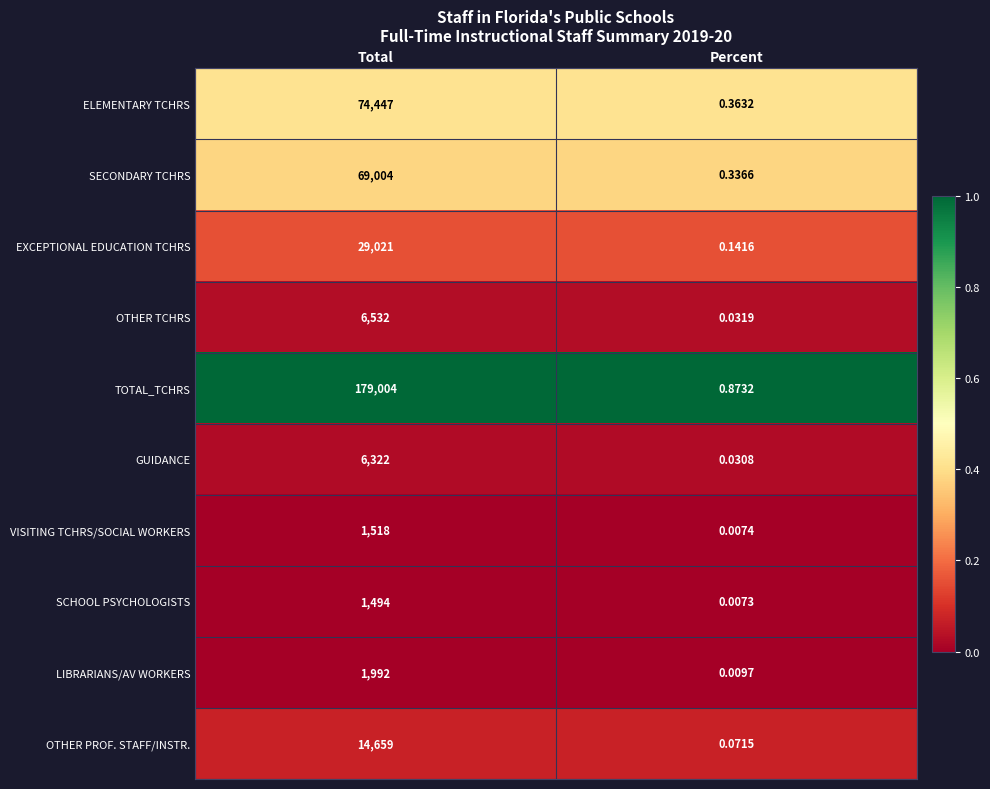

At Total, list the series in order from smallest to largest.

SCHOOL PSYCHOLOGISTS, VISITING TCHRS/SOCIAL WORKERS, LIBRARIANS/AV WORKERS, GUIDANCE, OTHER TCHRS, OTHER PROF. STAFF/INSTR., EXCEPTIONAL EDUCATION TCHRS, SECONDARY TCHRS, ELEMENTARY TCHRS, TOTAL_TCHRS